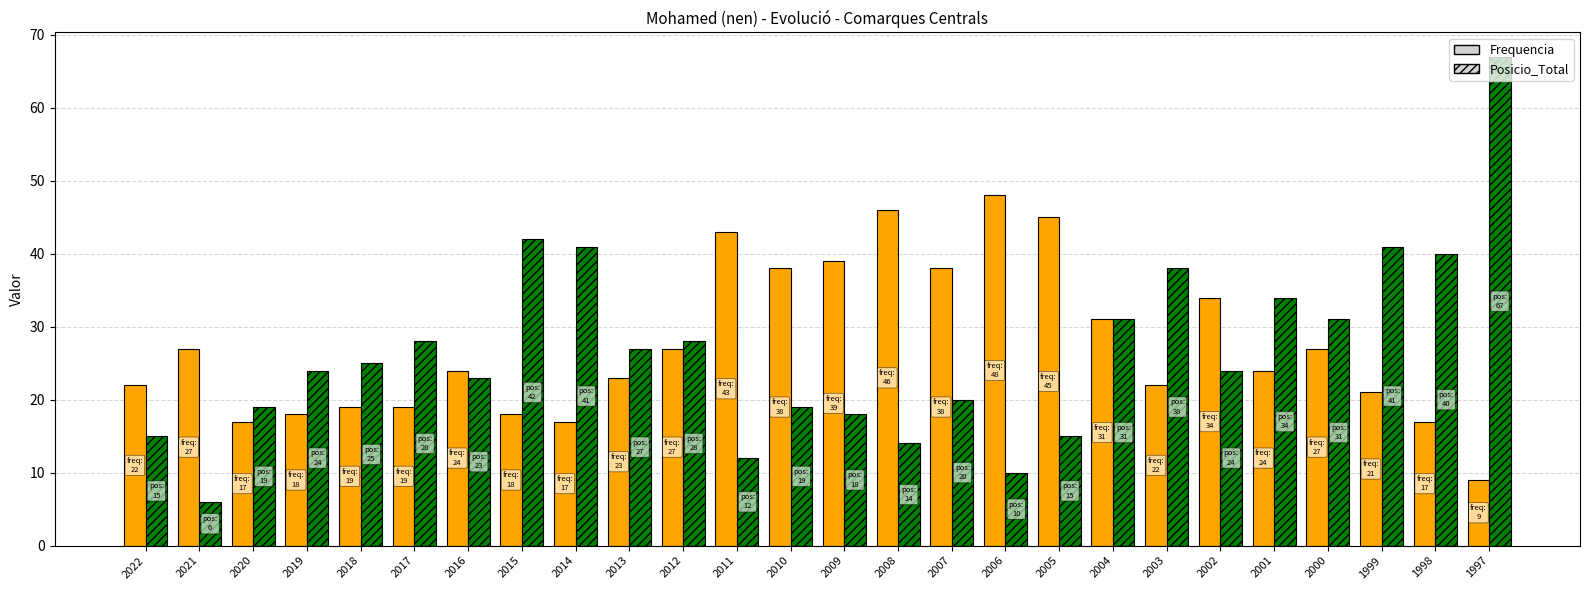

At which category does the chart reach its peak across all series?

1997